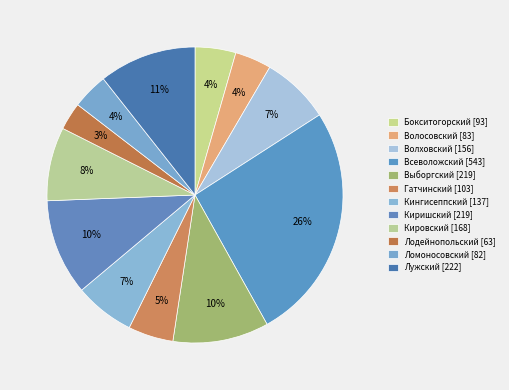

Count the number of slices in the pie.

12